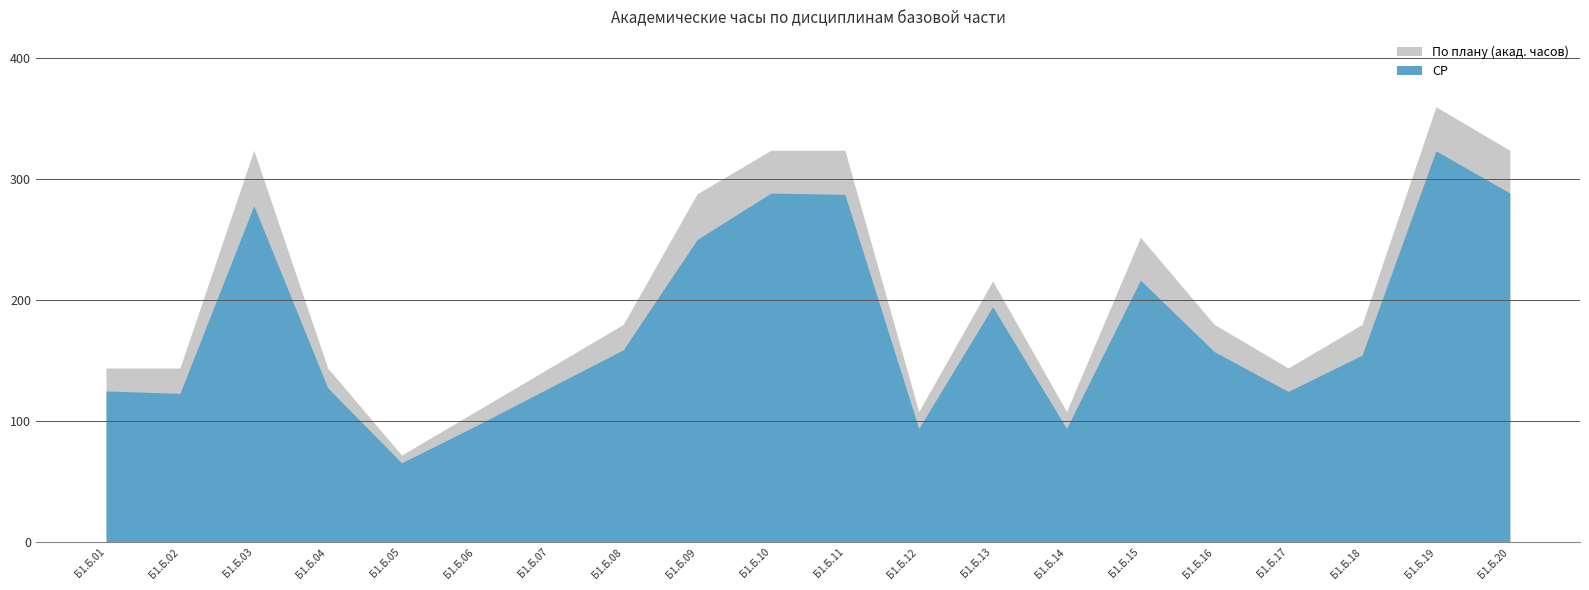

Which has a higher value, Б1.Б.07 or Б1.Б.14?

Б1.Б.07